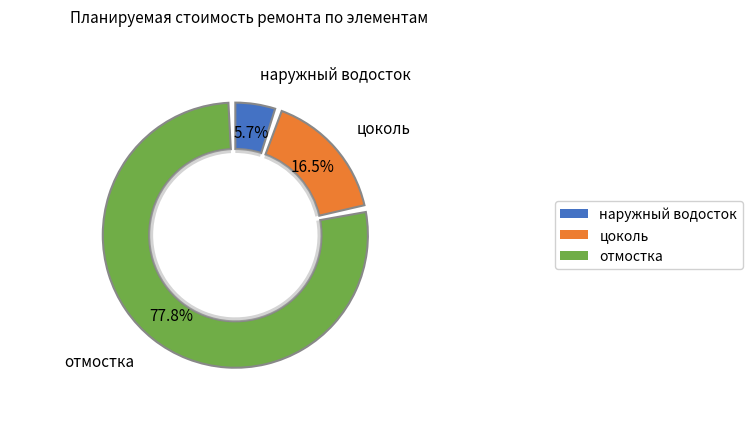

Is it true that цоколь is 8% of the pie?

False